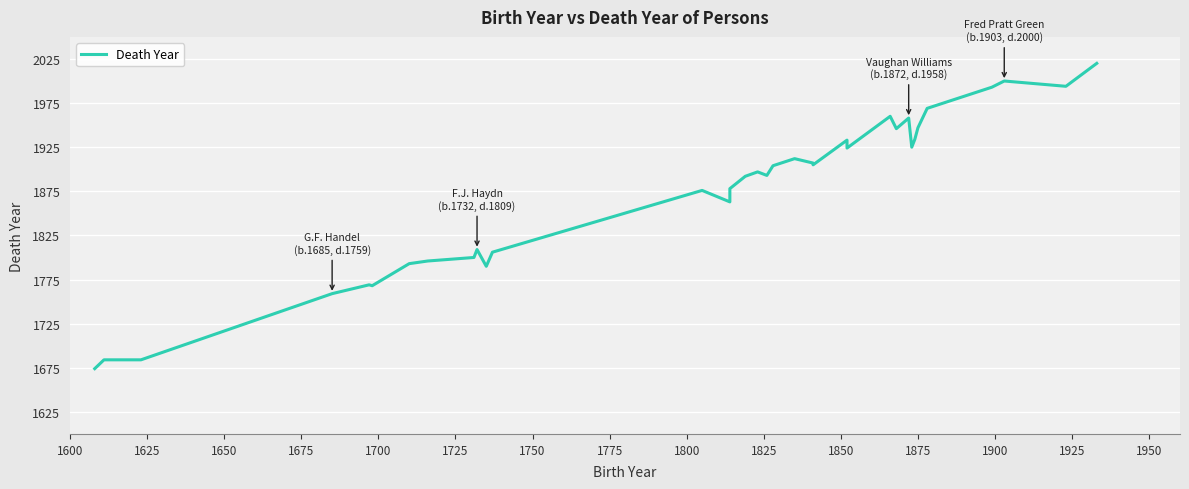

How many values are below 1897?

17